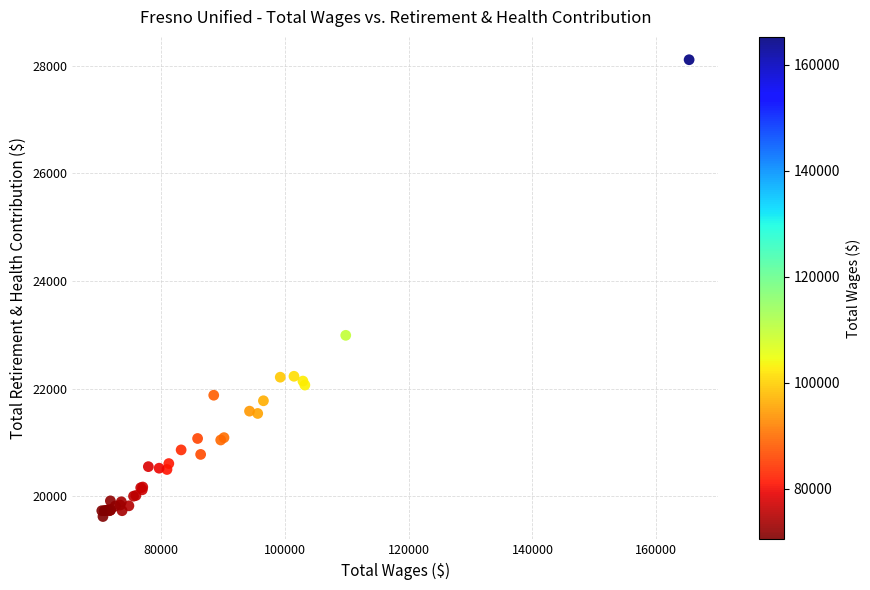

What Y value in the scatter plot is closest to 23867?

22990